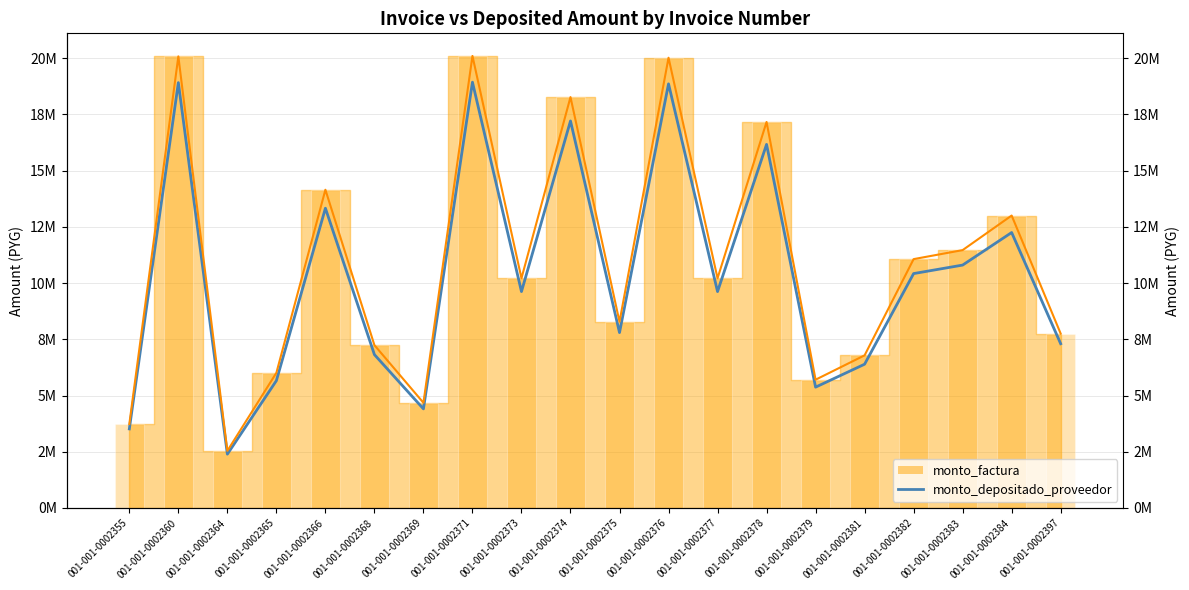

How many values are below 9622211?

9